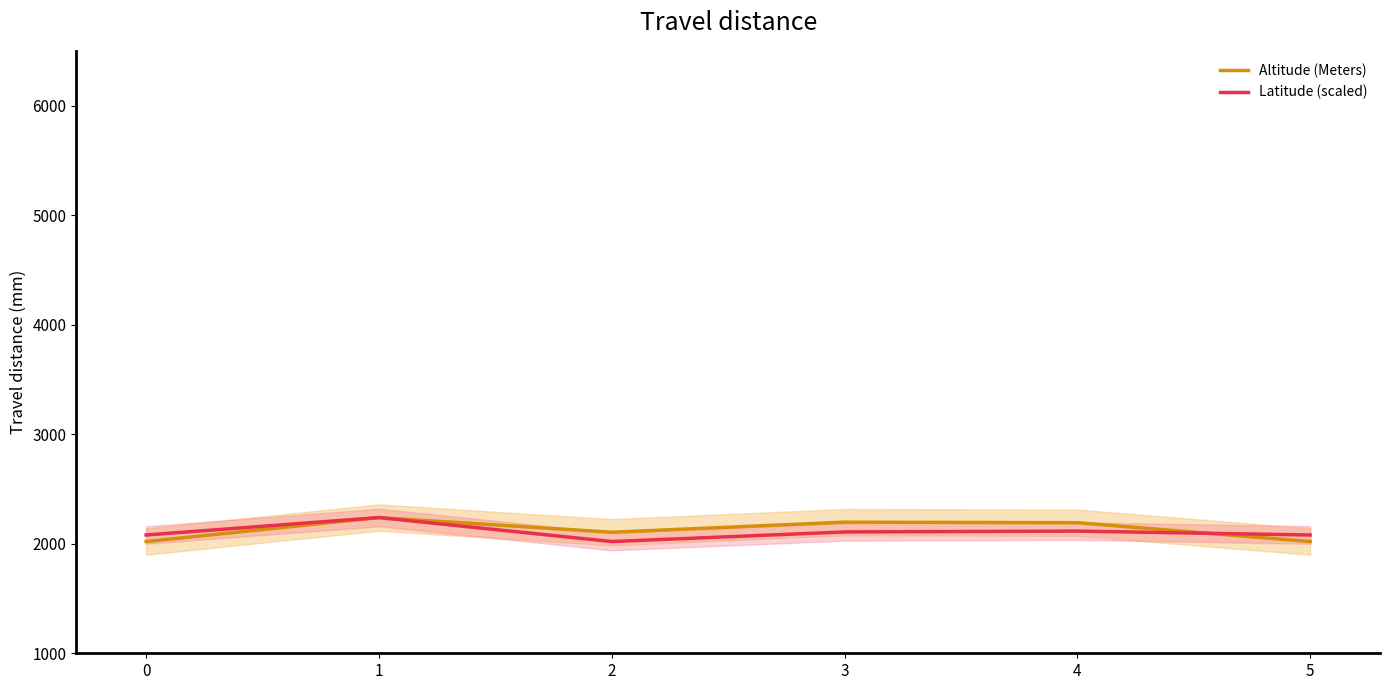

Between 0 and 1, which series saw the biggest shift?

Altitude (Meters)